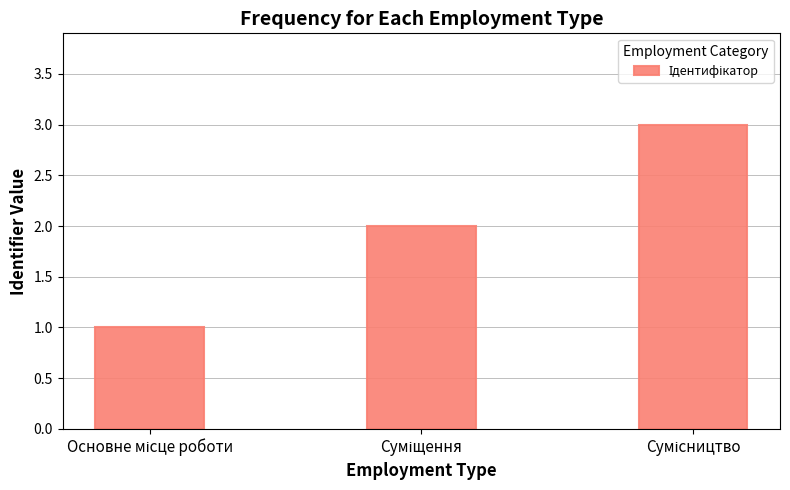

What is the sum of all values?

6